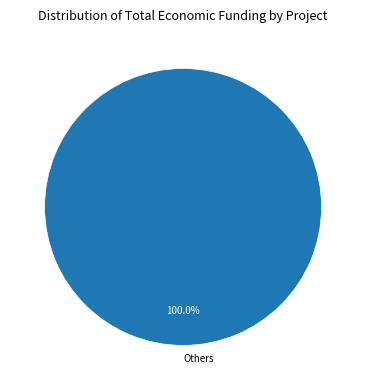

How many slices are in this pie chart?

1